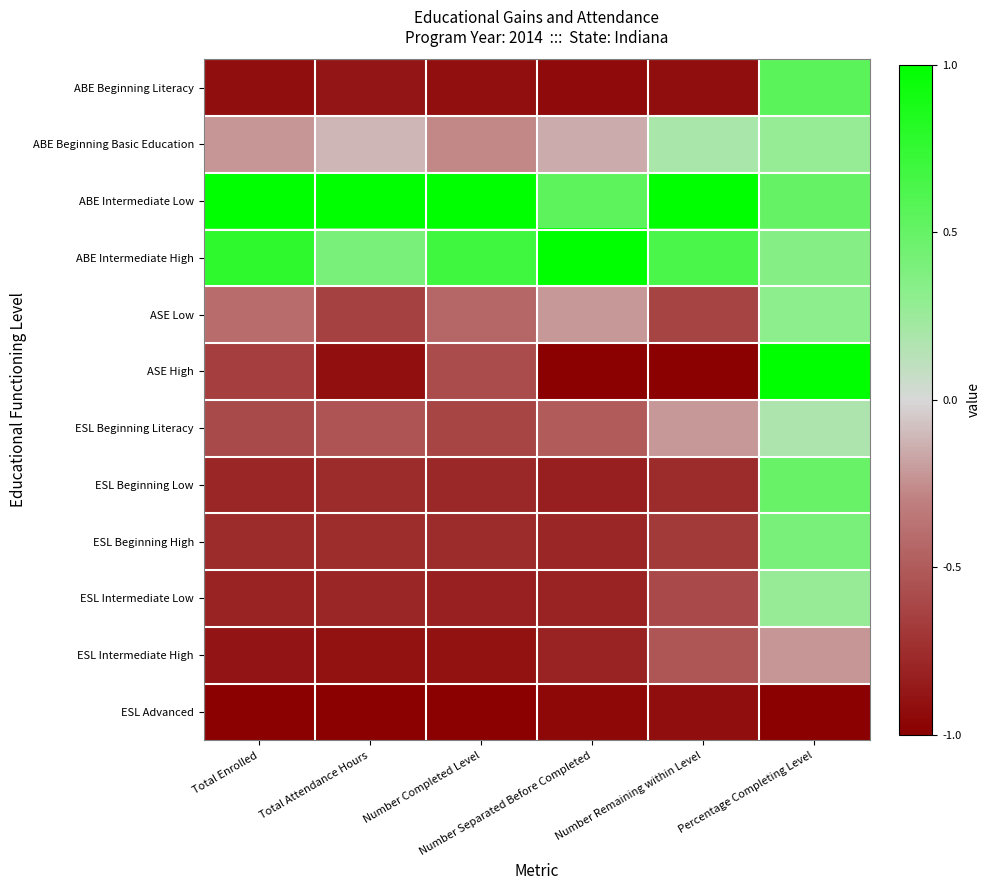

Reading left to right, transcribe all the data shown in this chart.

ABE Beginning Literacy: Total Enrolled=-0.9	Total Attendance Hours=-0.9	Number Completed Level=-0.9	Number Separated Before Completed=-0.9	Number Remaining within Level=-0.9	Percentage Completing Level=0.6
ABE Beginning Basic Education: Total Enrolled=-0.2	Total Attendance Hours=-0.1	Number Completed Level=-0.3	Number Separated Before Completed=-0.1	Number Remaining within Level=0.2	Percentage Completing Level=0.3
ABE Intermediate Low: Total Enrolled=1.0	Total Attendance Hours=1.0	Number Completed Level=1.0	Number Separated Before Completed=0.5	Number Remaining within Level=1.0	Percentage Completing Level=0.5
ABE Intermediate High: Total Enrolled=0.8	Total Attendance Hours=0.4	Number Completed Level=0.7	Number Separated Before Completed=1.0	Number Remaining within Level=0.6	Percentage Completing Level=0.3
ASE Low: Total Enrolled=-0.4	Total Attendance Hours=-0.6	Number Completed Level=-0.4	Number Separated Before Completed=-0.2	Number Remaining within Level=-0.6	Percentage Completing Level=0.3
ASE High: Total Enrolled=-0.6	Total Attendance Hours=-0.9	Number Completed Level=-0.6	Number Separated Before Completed=-1.0	Number Remaining within Level=-1.0	Percentage Completing Level=1.0
ESL Beginning Literacy: Total Enrolled=-0.6	Total Attendance Hours=-0.5	Number Completed Level=-0.6	Number Separated Before Completed=-0.5	Number Remaining within Level=-0.2	Percentage Completing Level=0.2
ESL Beginning Low: Total Enrolled=-0.8	Total Attendance Hours=-0.8	Number Completed Level=-0.8	Number Separated Before Completed=-0.8	Number Remaining within Level=-0.8	Percentage Completing Level=0.5
ESL Beginning High: Total Enrolled=-0.8	Total Attendance Hours=-0.8	Number Completed Level=-0.8	Number Separated Before Completed=-0.8	Number Remaining within Level=-0.7	Percentage Completing Level=0.4
ESL Intermediate Low: Total Enrolled=-0.8	Total Attendance Hours=-0.8	Number Completed Level=-0.8	Number Separated Before Completed=-0.8	Number Remaining within Level=-0.6	Percentage Completing Level=0.3
ESL Intermediate High: Total Enrolled=-0.9	Total Attendance Hours=-0.9	Number Completed Level=-0.9	Number Separated Before Completed=-0.8	Number Remaining within Level=-0.5	Percentage Completing Level=-0.2
ESL Advanced: Total Enrolled=-1.0	Total Attendance Hours=-1.0	Number Completed Level=-1.0	Number Separated Before Completed=-0.9	Number Remaining within Level=-0.9	Percentage Completing Level=-1.0